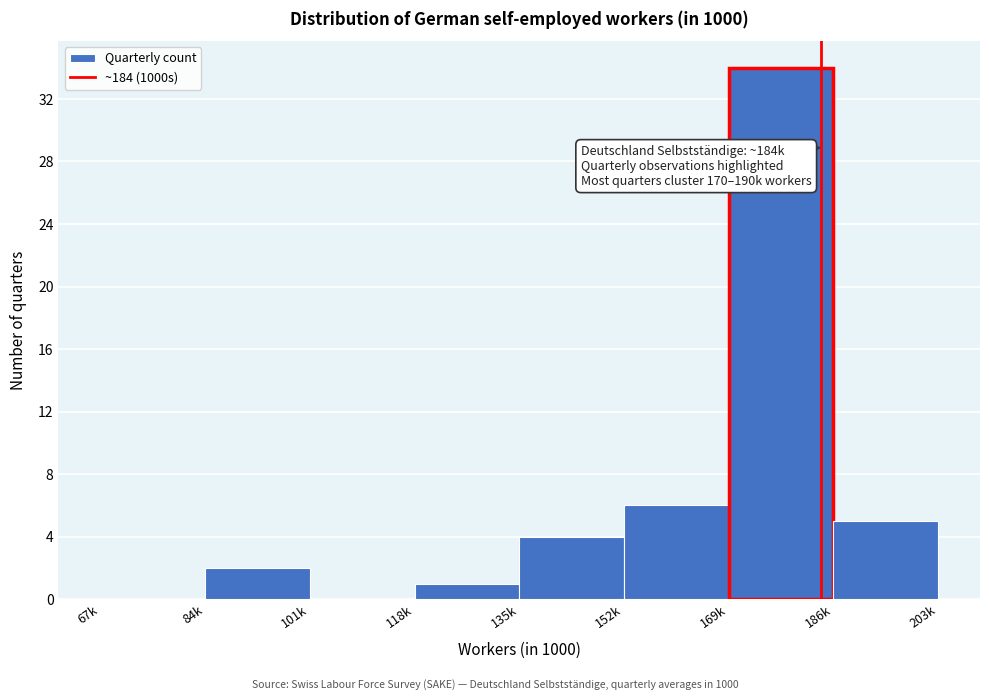

Reading left to right, extract all data points from this chart.

67k=0	84k=2	101k=0	118k=1	135k=4	152k=6	169k=34	186k=5